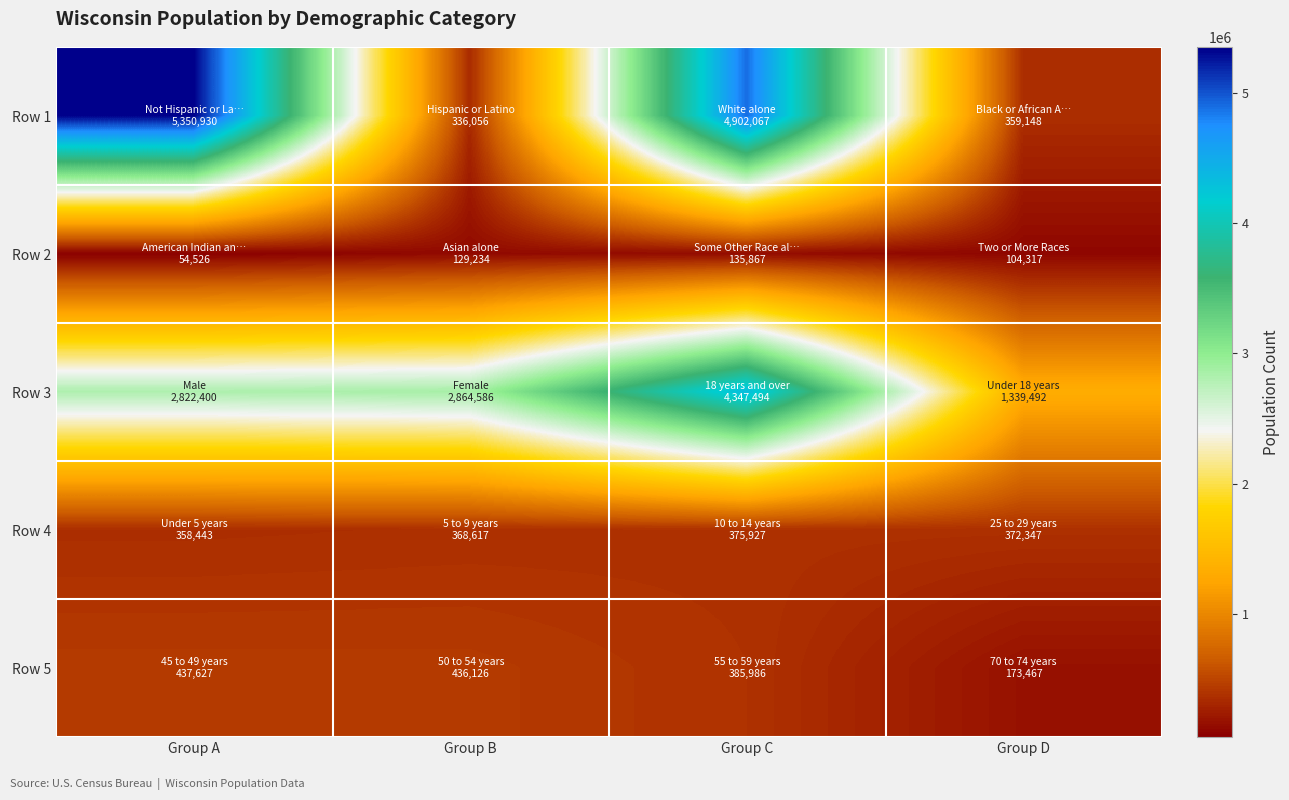

What is the spread (max minus min) of values at Group D?

1235175